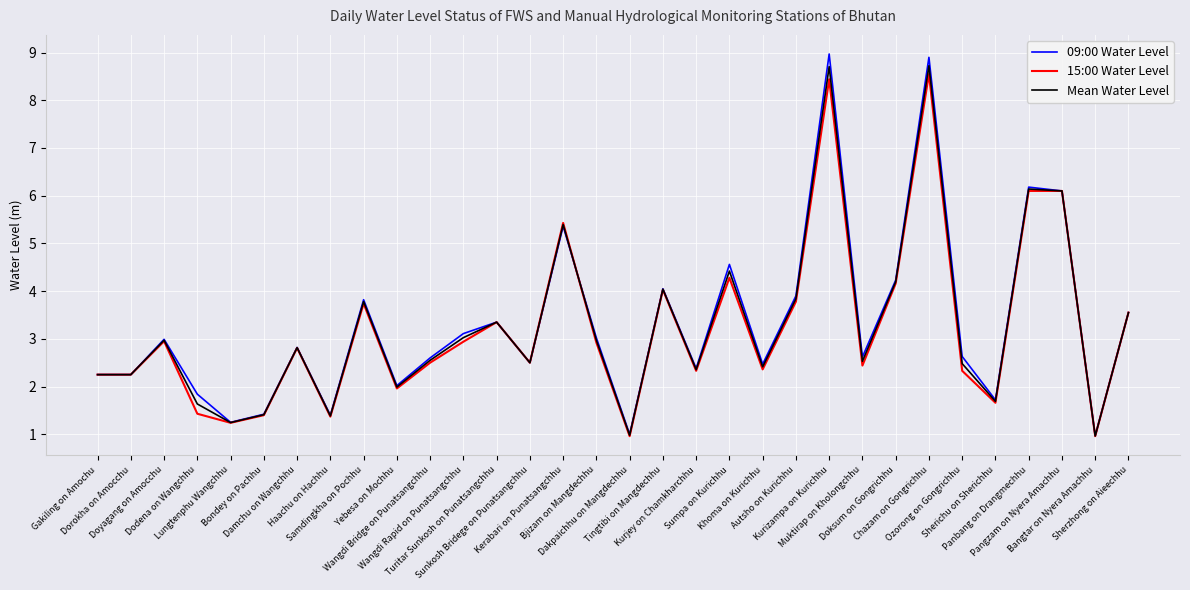

What is the average value of the 15:00 Water Level series?

3.2